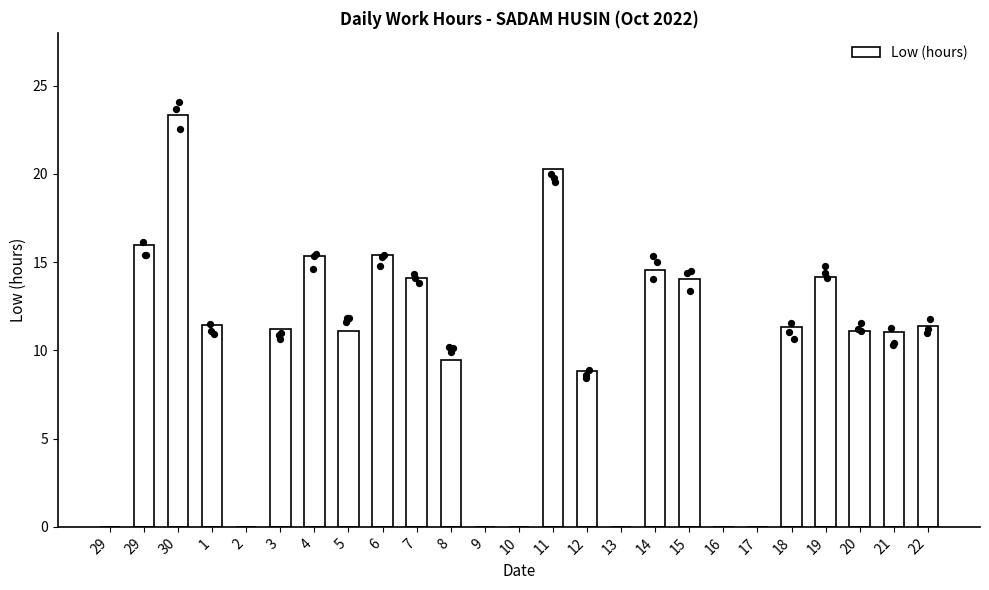

Which has a higher value, 16 or 7?

7